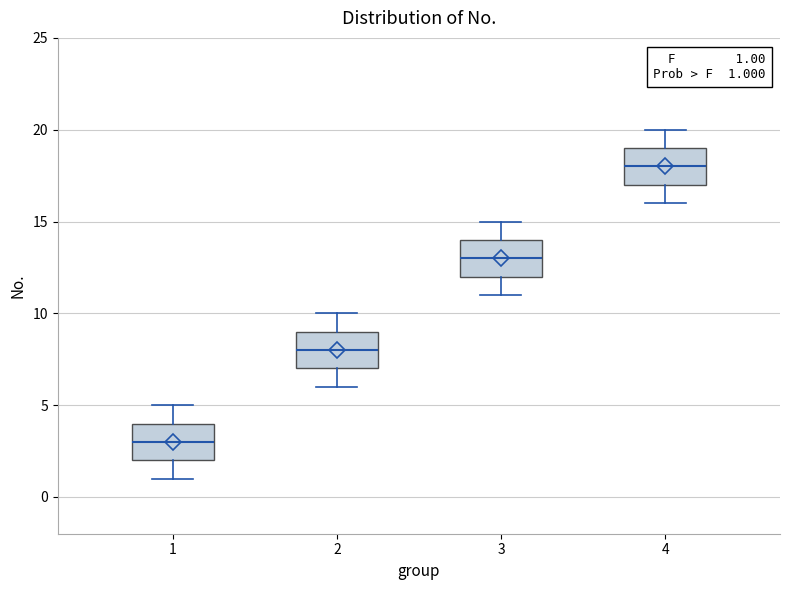

Which box's median line is the lowest?

1